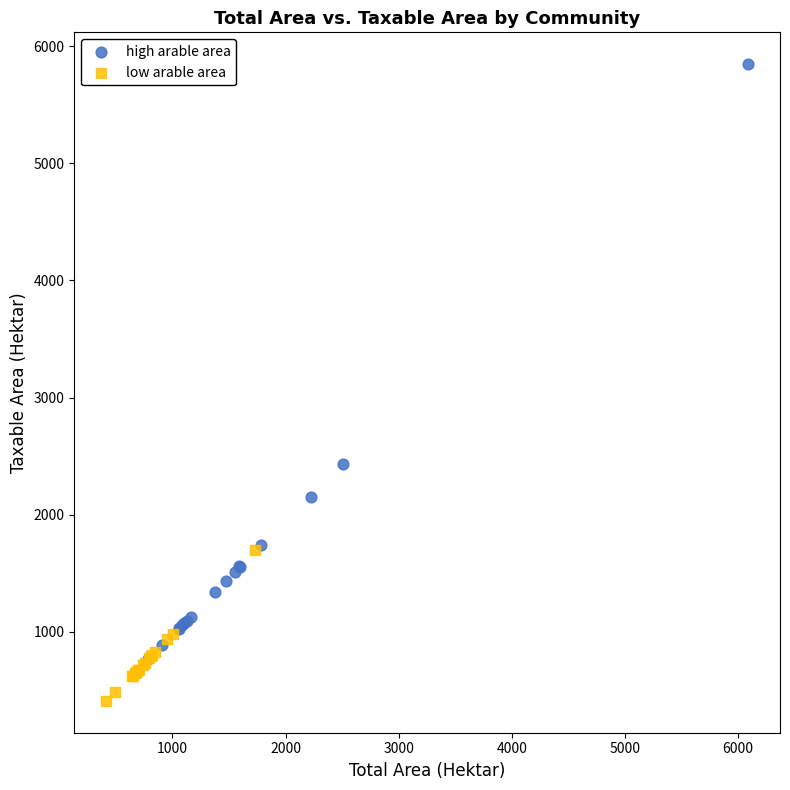

Which series has the widest spread of Y values?

high arable area